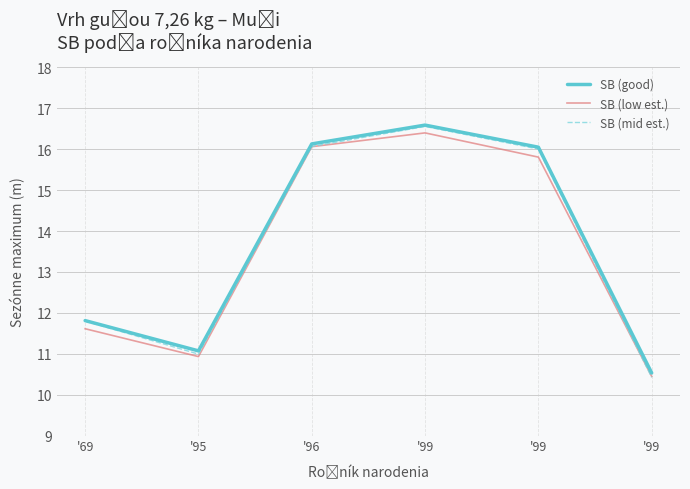

How many interior local peaks does the SB (mid est.) series have?

1